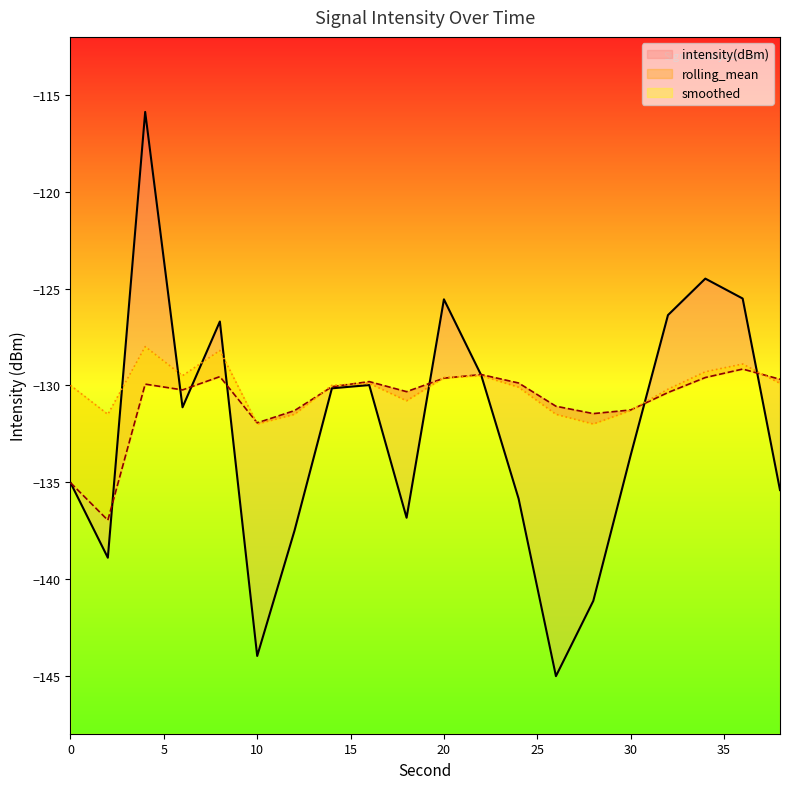

Reading left to right, what are all the values shown in this chart?

intensity(dBm): -135.0	-138.9	-115.9	-131.1	-126.7	-144.0	-137.5	-130.2	-130.0	-136.8	-125.6	-129.5	-135.9	-145.0	-141.1	-133.6	-126.4	-124.5	-125.5	-135.4
rolling_mean: -135.0	-137.0	-129.9	-130.2	-129.6	-131.9	-131.3	-130.1	-129.8	-130.3	-129.6	-129.4	-129.9	-131.1	-131.5	-131.3	-130.4	-129.6	-129.2	-129.7
smoothed: -130.0	-131.5	-128.0	-129.5	-128.2	-132.0	-131.5	-130.0	-129.9	-130.8	-129.6	-129.5	-130.1	-131.5	-132.0	-131.3	-130.2	-129.3	-128.9	-129.9